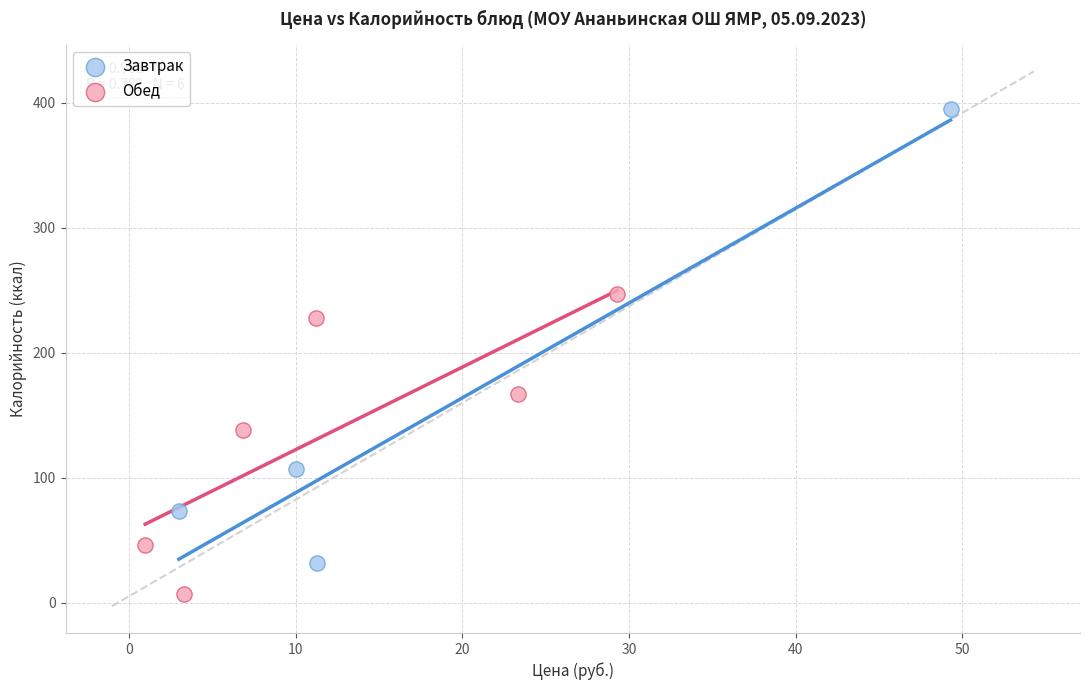

Which series has the widest spread of Y values?

Завтрак